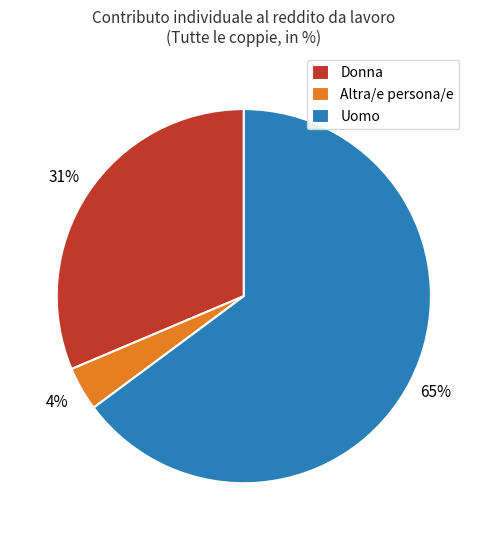

To the nearest percent, what is the average slice percentage?

33%